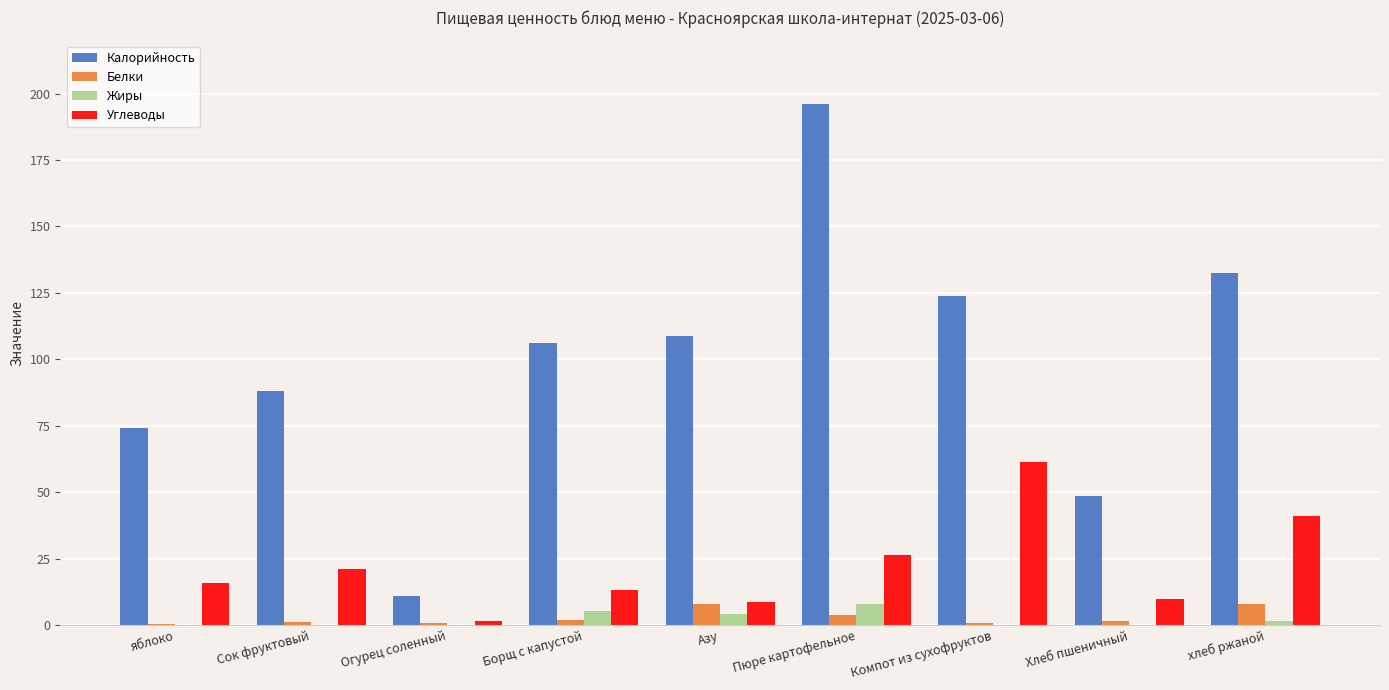

Between Хлеб пшеничный and хлеб ржаной, which series saw the biggest shift?

Калорийность